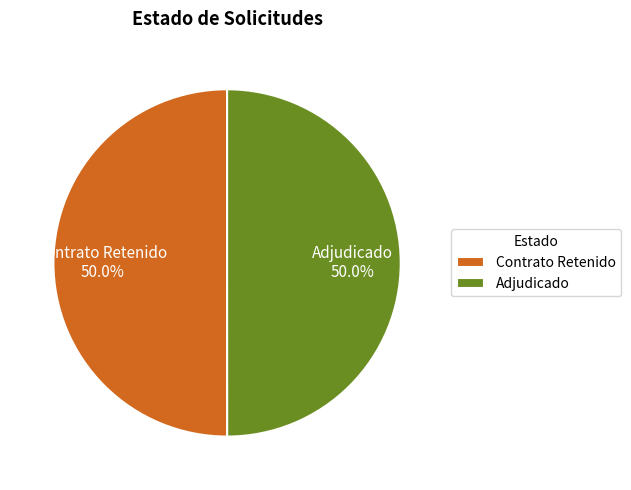

To the nearest percent, what is the average slice percentage?

50%